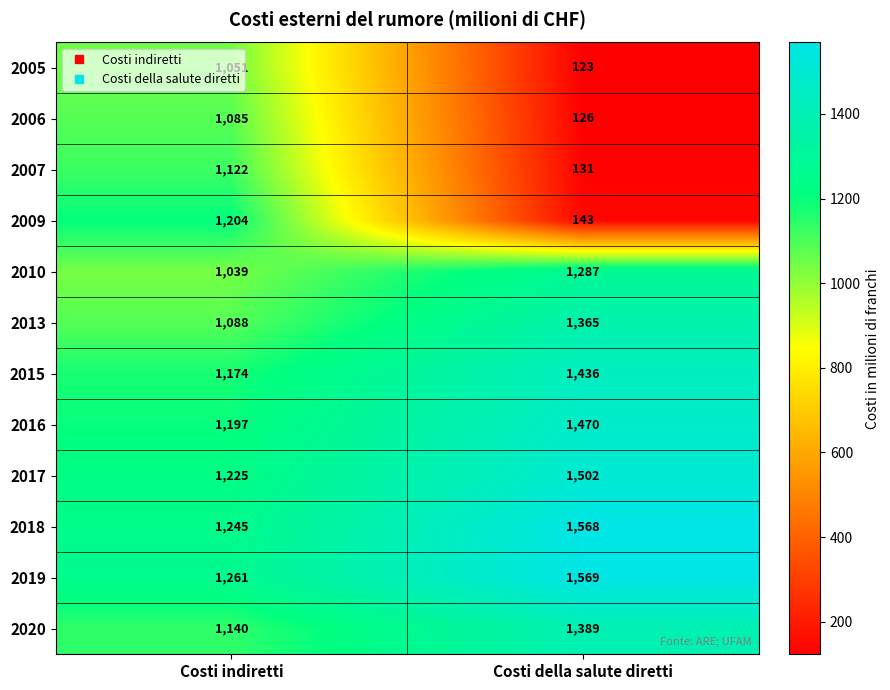

What is the difference between the 2018 values at Costi indiretti and Costi della salute diretti?

323